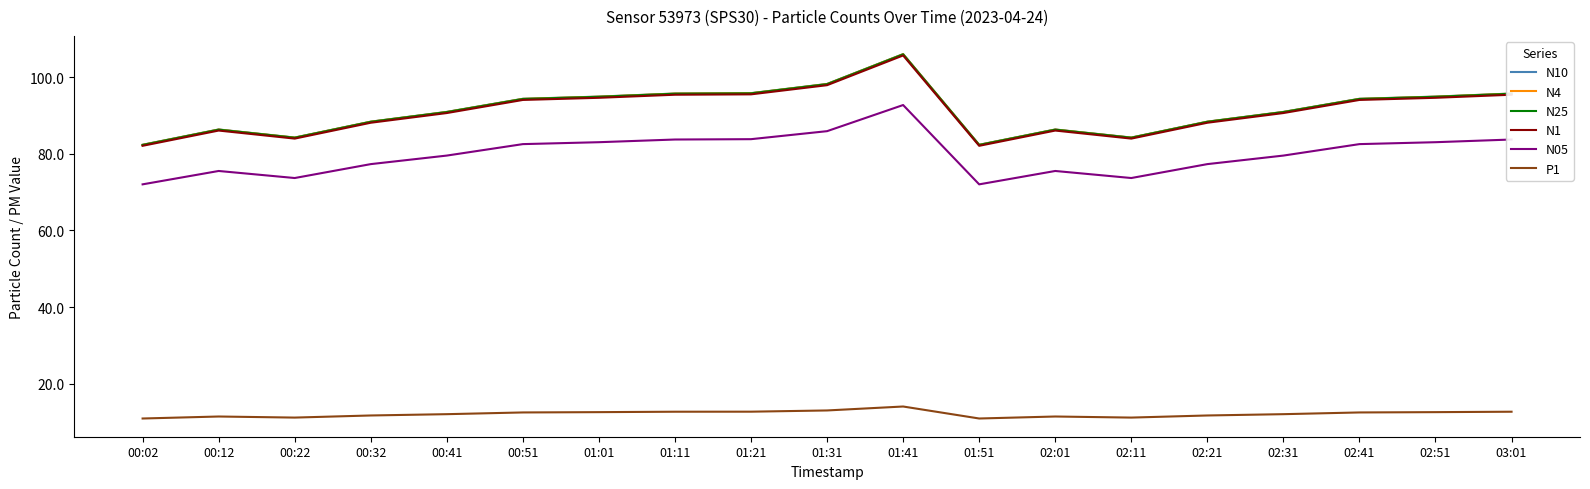

What are all the series names shown in the legend?

N10, N4, N25, N1, N05, P1